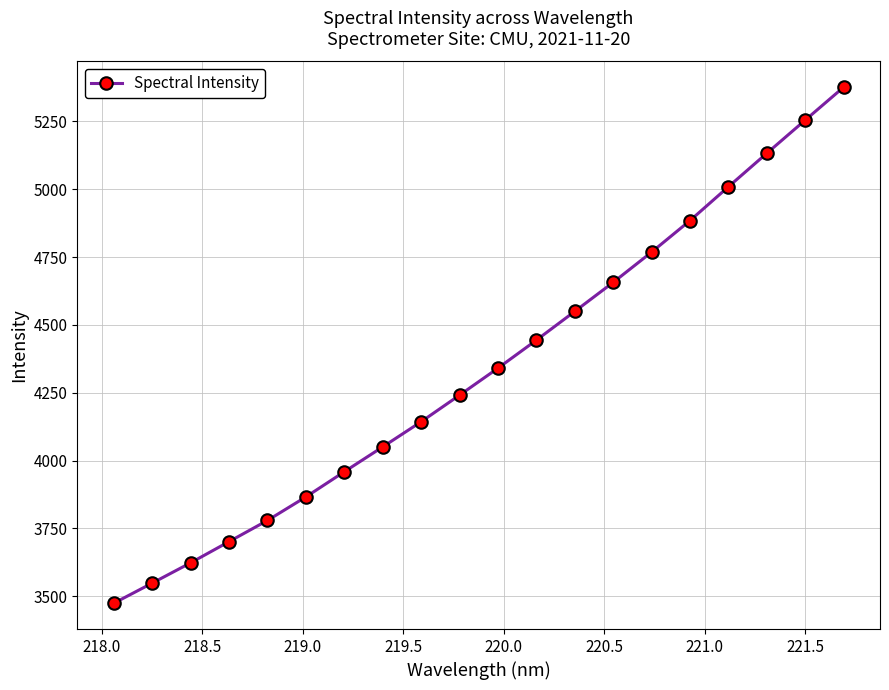

Does the chart display data point markers on the line(s)?

Yes